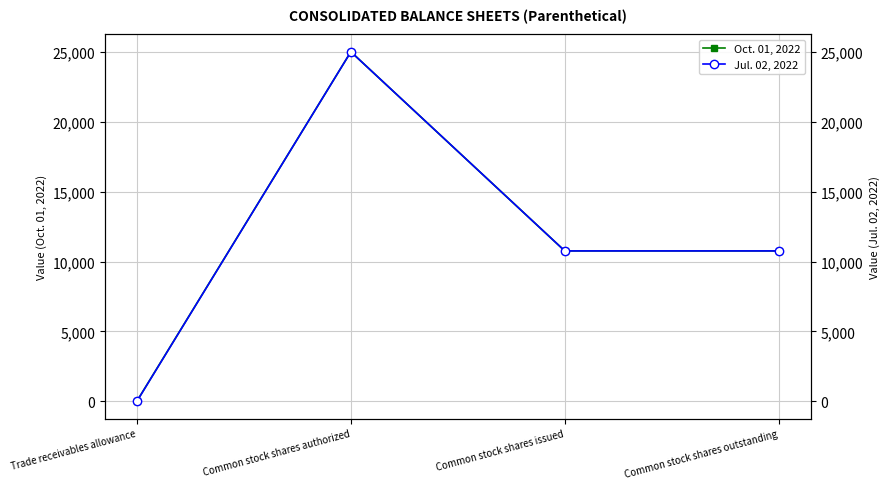

True or false: Jul. 02, 2022 and Oct. 01, 2022 intersect in this chart.

False